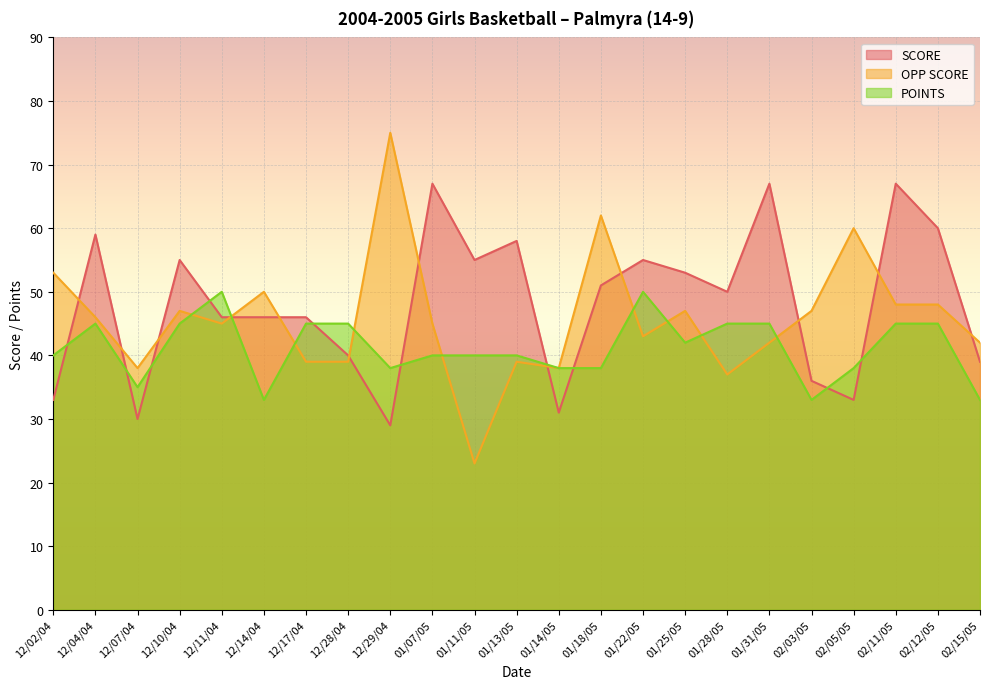

Which label corresponds to the smallest value in the chart?

01/11/05